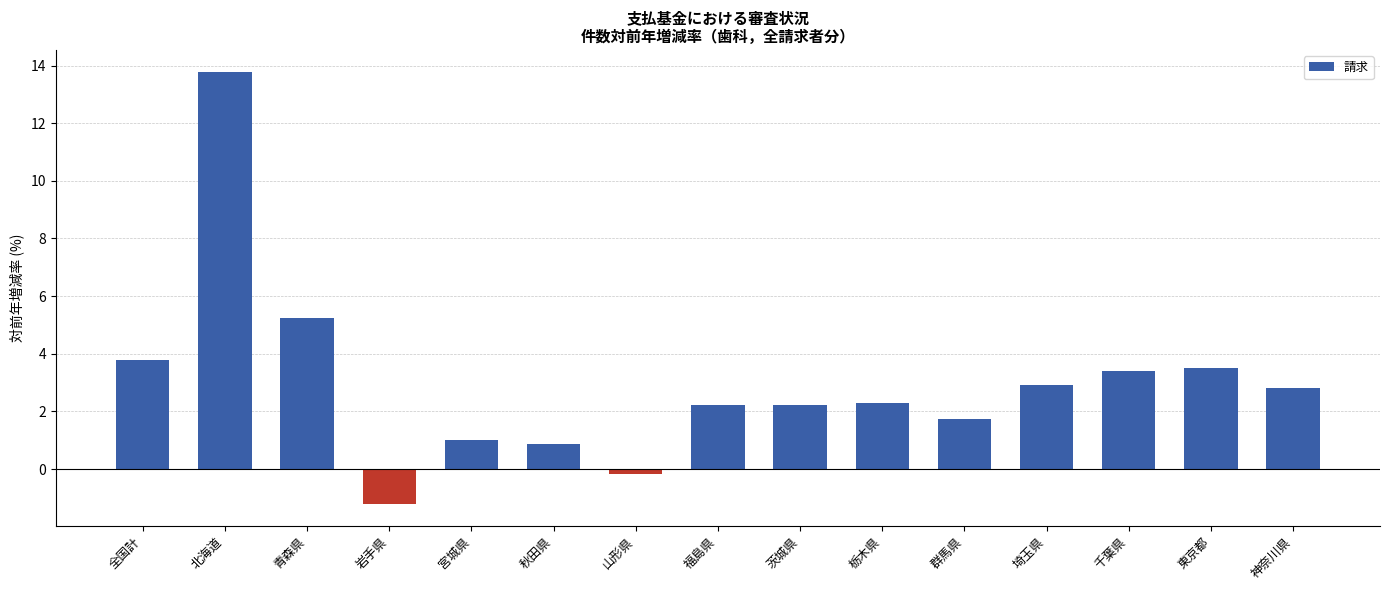

What is the label of the 12th bar from the left?

埼玉県